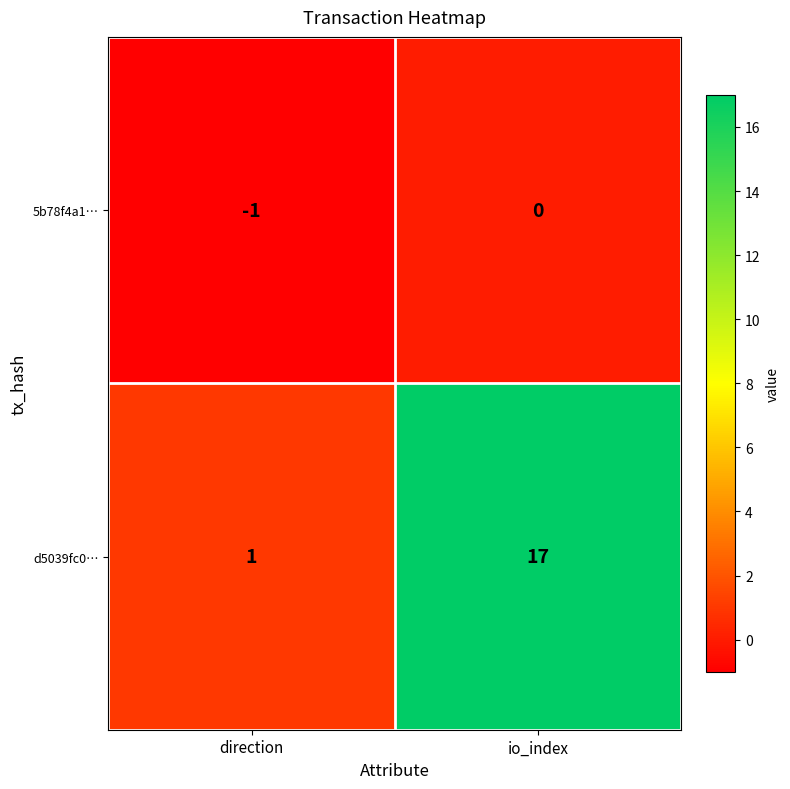

True or false: 5b78f4a1… has a value of -1 at direction.

True